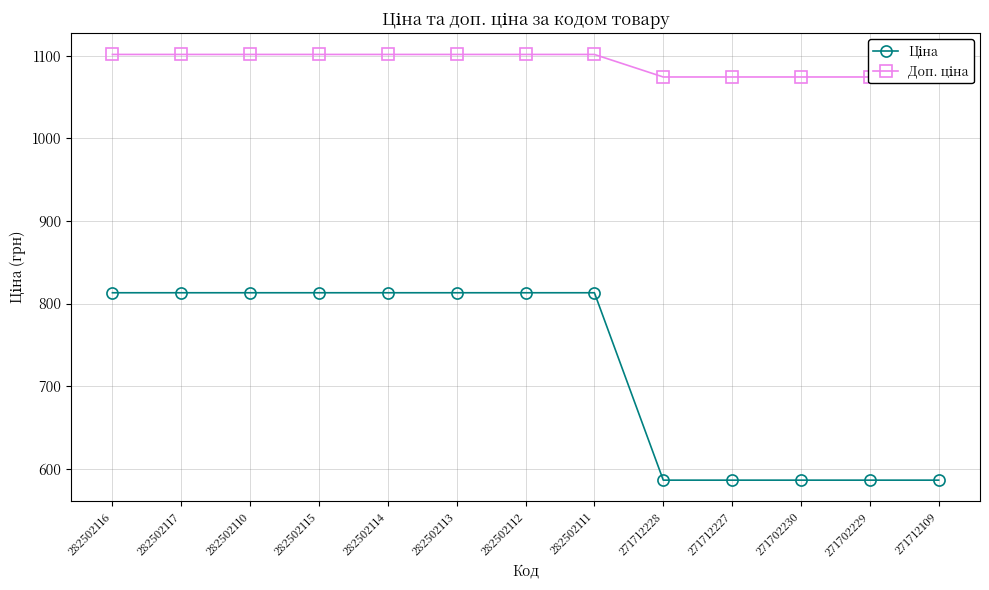

Reading left to right, list all the values displayed in this chart.

Ціна: 813.0	813.0	813.0	813.0	813.0	813.0	813.0	813.0	586.0	586.0	586.0	586.0	586.0
Доп. ціна: 1101.8	1101.8	1101.8	1101.8	1101.8	1101.8	1101.8	1101.8	1074.5	1074.5	1074.5	1074.5	1074.5